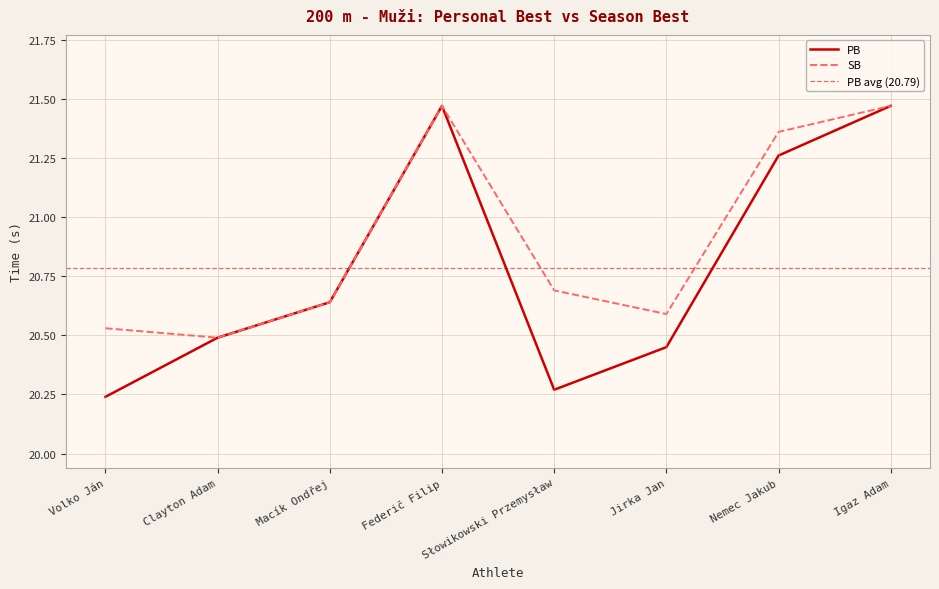

Reading right to left, list all the values displayed in this chart.

PB: Igaz Adam=21.5	Nemec Jakub=21.3	Jirka Jan=20.4	Słowikowski Przemysław=20.3	Federič Filip=21.5	Macík Ondřej=20.6	Clayton Adam=20.5	Volko Ján=20.2
SB: Igaz Adam=21.5	Nemec Jakub=21.4	Jirka Jan=20.6	Słowikowski Przemysław=20.7	Federič Filip=21.5	Macík Ondřej=20.6	Clayton Adam=20.5	Volko Ján=20.5